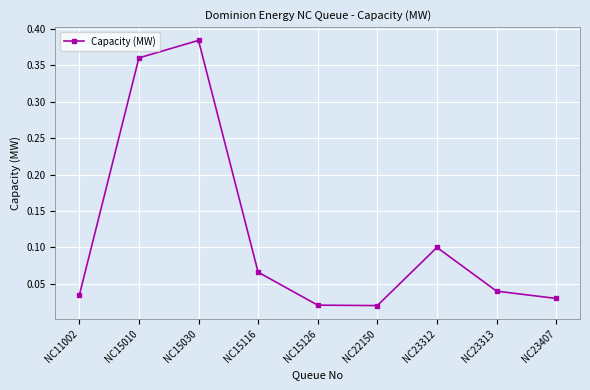

How many interior local peaks (higher than both neighbors) does the data have?

2